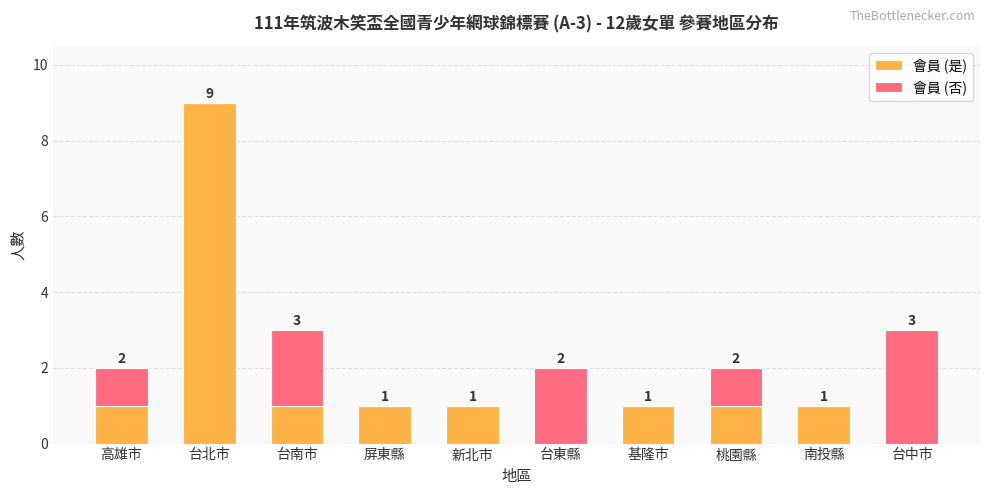

Are the bars grouped side by side (vs. stacked)?

No